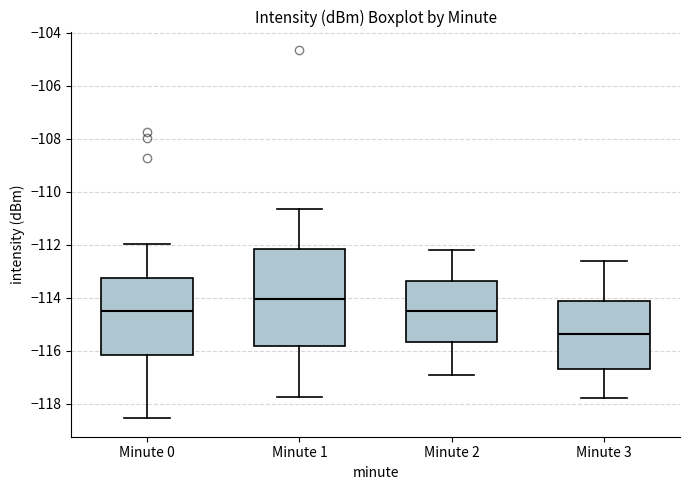

Which box's median line is the highest?

Minute 1